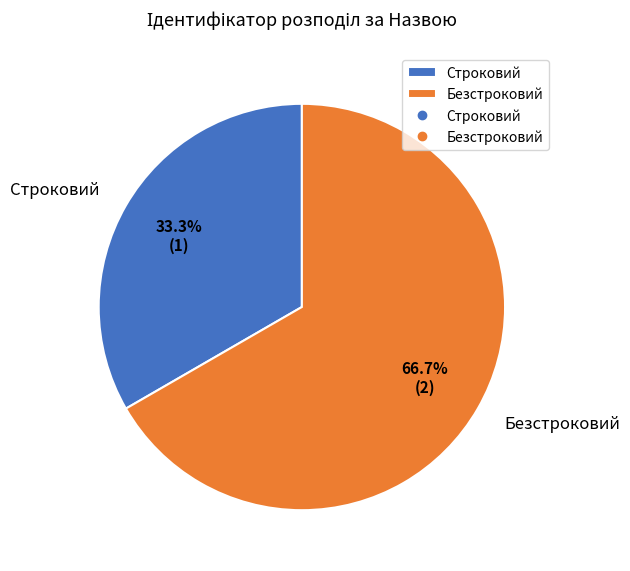

Approximately how many times larger is the value at Строковий compared to Безстроковий?

0.5